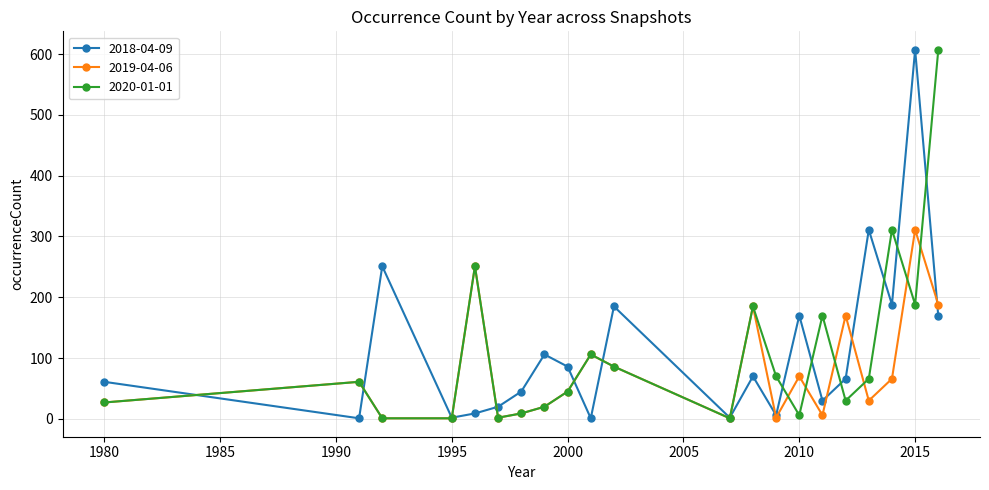

What is the maximum value shown in the chart?

607